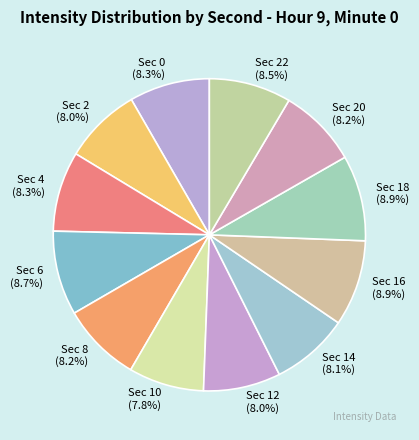

Does Sec 22 represent more than half of the total?

No